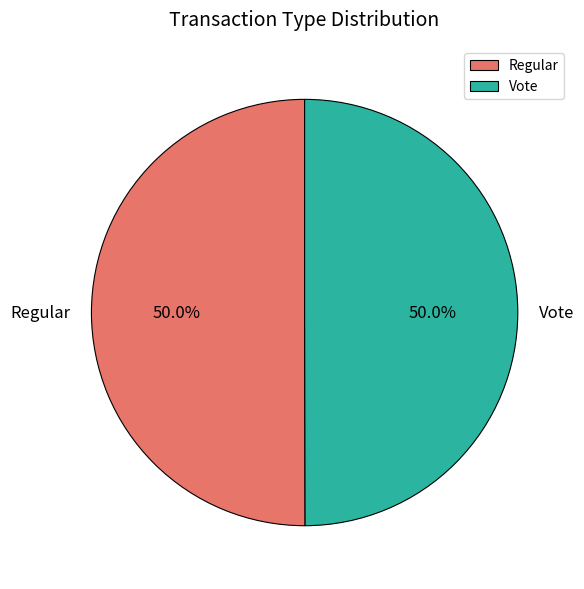

Combined, do Regular and Vote account for over 50%?

Yes